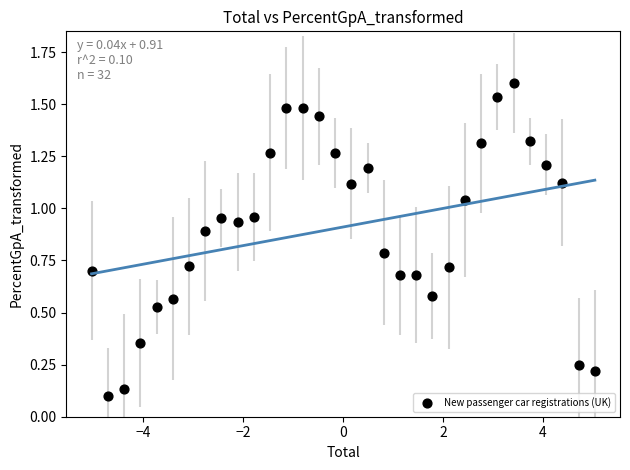

What is the range of X values (max minus min)?

10.1